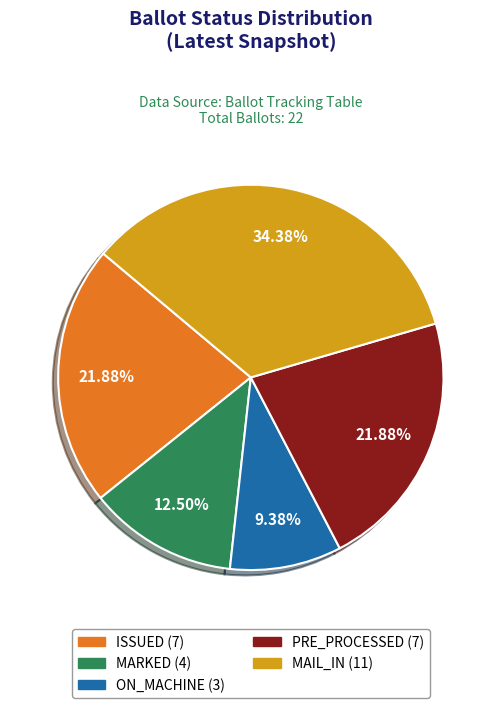

What portion of the pie excludes ISSUED?

78.1%